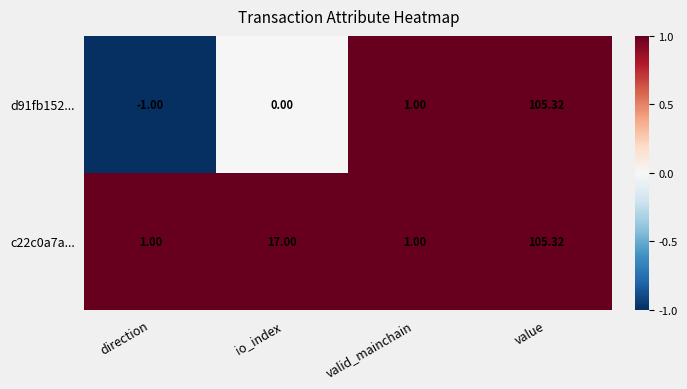

List the labels in order of d91fb152... value, largest first.

value, valid_mainchain, io_index, direction